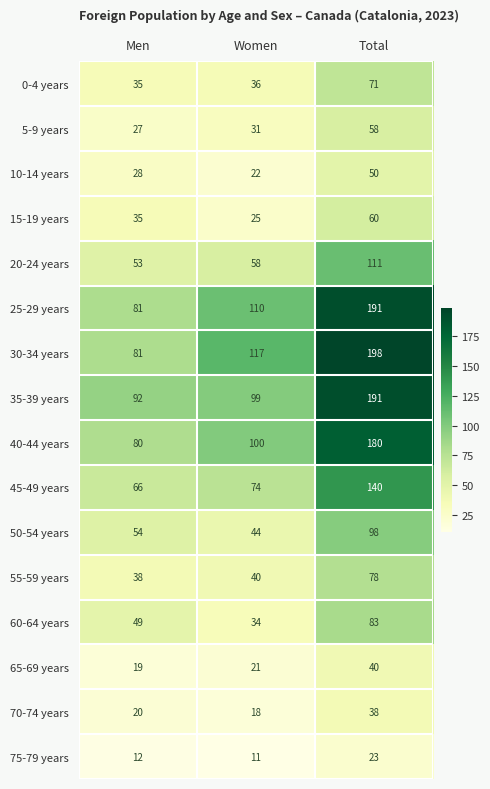

What is the difference between the maximum and second lowest values in the 30-34 years series?

81